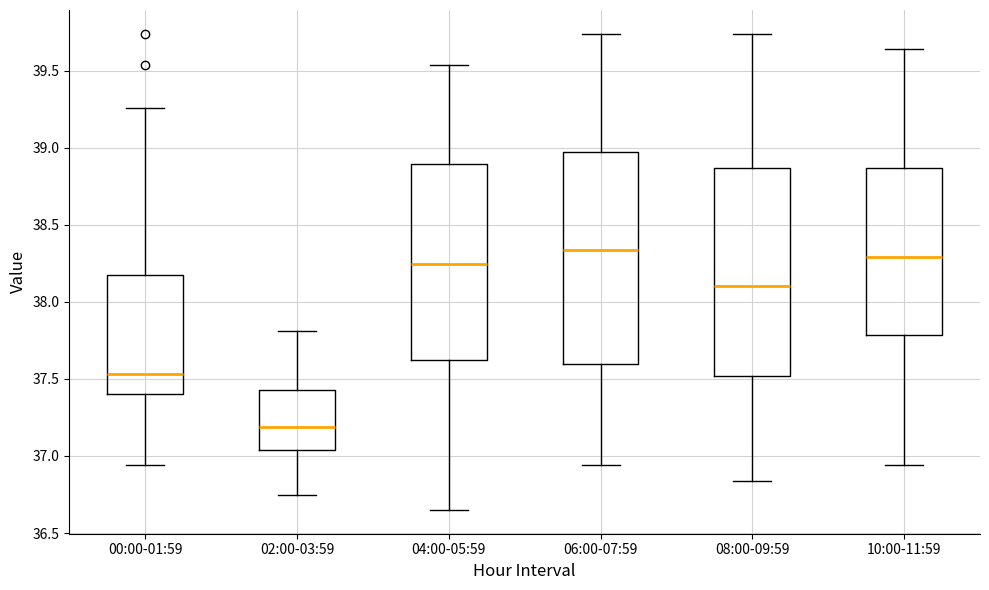

Which box has the lowest median line?

02:00-03:59